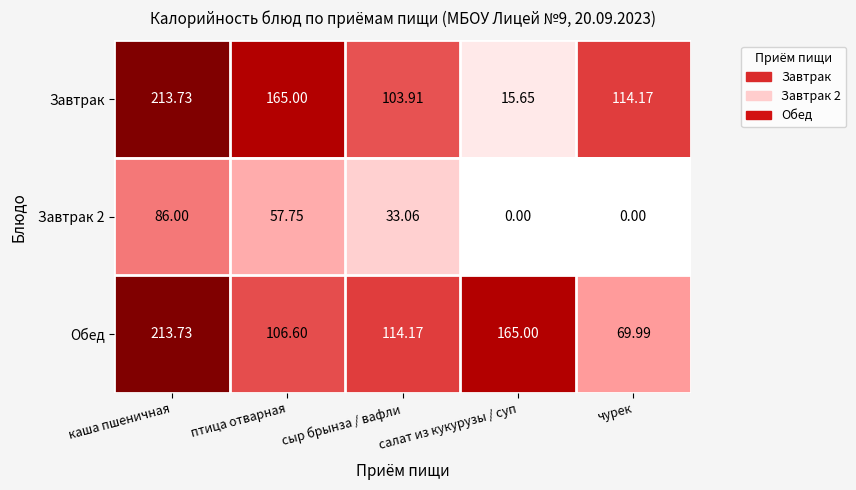

At which category is the sum across all series the highest?

каша пшеничная